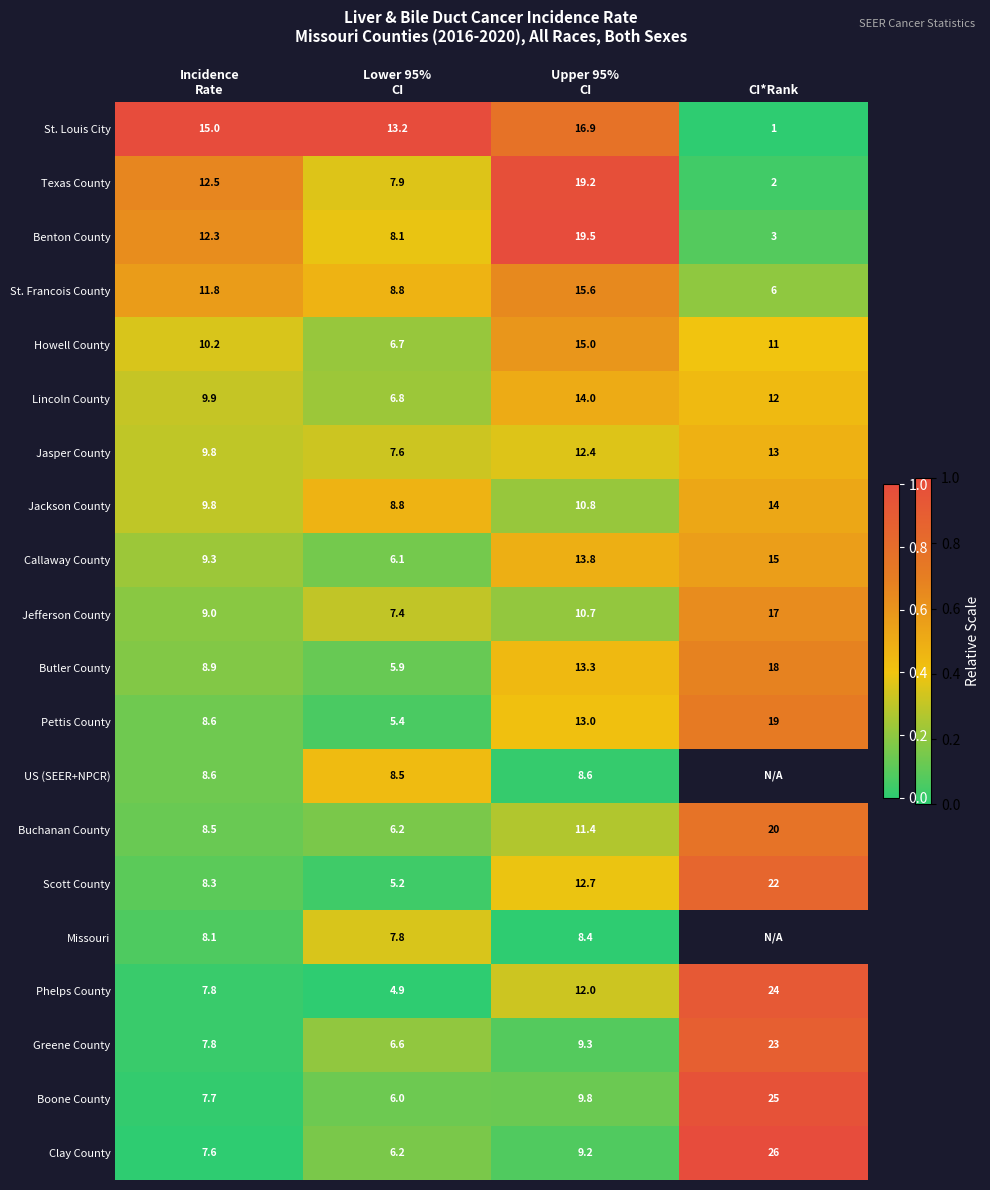

What is the approximate value of Benton County at CI*Rank?

3.0